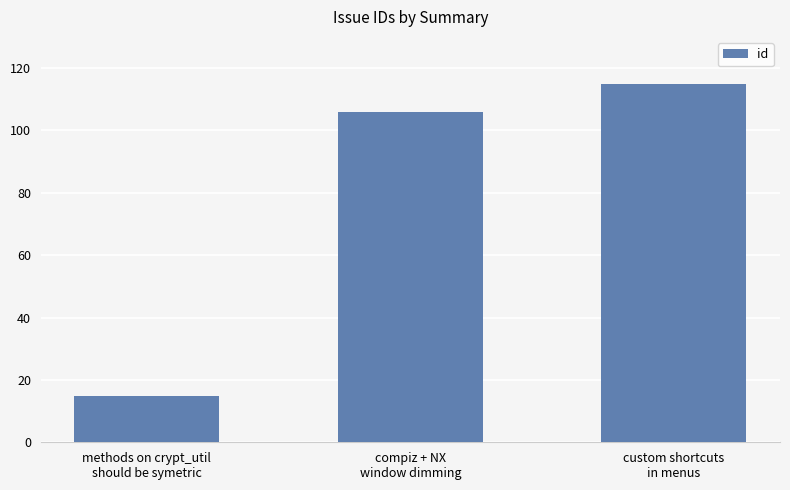

How many data points does each series have?

3